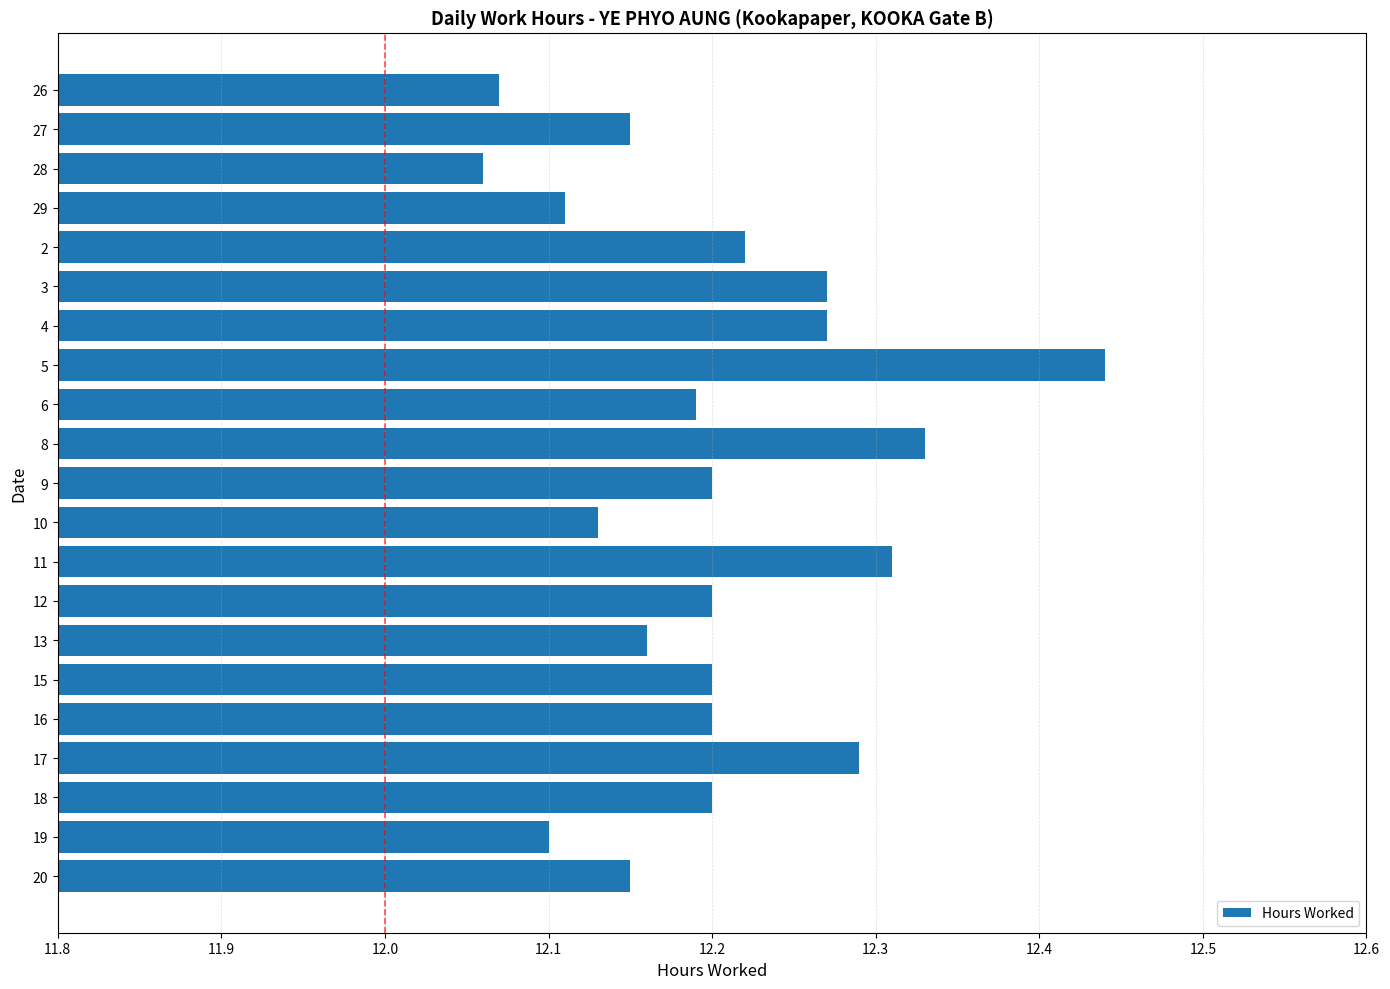

True or false: the data shows 12.2 at 15.

True